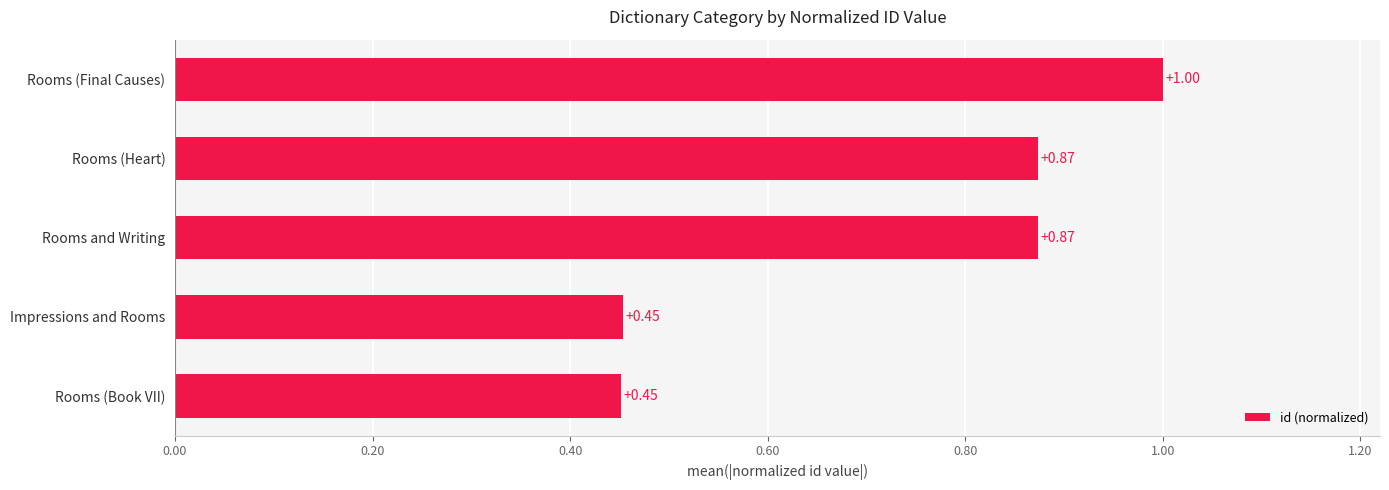

How many bars are there in total?

5